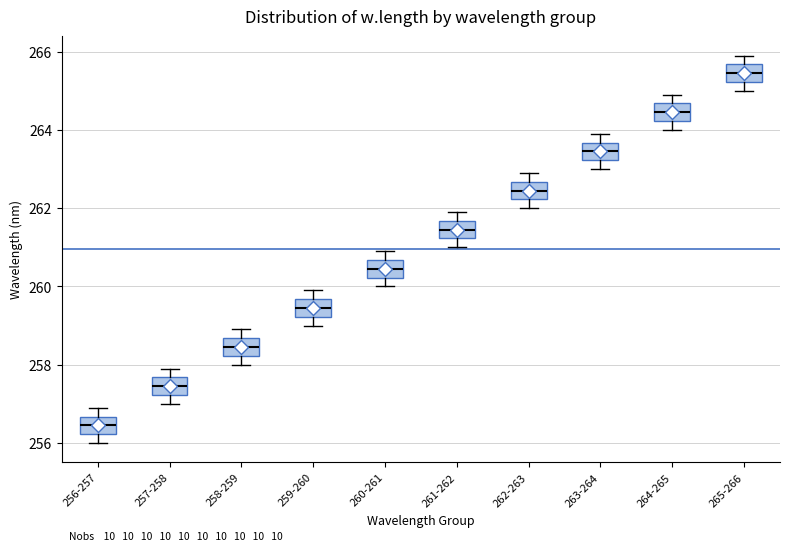

Reading left to right, transcribe this box plot: for each box, give where its median line is, the range the box spans, and where its two whiskers end, as read against the y-axis. The values are not printed on the chart, so give them approximately, as read against the axis.

256-257: median 256.4, box 256.2 to 256.6, whiskers 256.0 to 257.0
257-258: median 257.4, box 257.2 to 257.6, whiskers 257.0 to 258.0
258-259: median 258.4, box 258.2 to 258.6, whiskers 258.0 to 259.0
259-260: median 259.4, box 259.2 to 259.6, whiskers 259.0 to 260.0
260-261: median 260.4, box 260.2 to 260.6, whiskers 260.0 to 261.0
261-262: median 261.4, box 261.2 to 261.6, whiskers 261.0 to 262.0
262-263: median 262.4, box 262.2 to 262.6, whiskers 262.0 to 263.0
263-264: median 263.4, box 263.2 to 263.6, whiskers 263.0 to 264.0
264-265: median 264.4, box 264.2 to 264.6, whiskers 264.0 to 265.0
265-266: median 265.4, box 265.2 to 265.6, whiskers 265.0 to 266.0